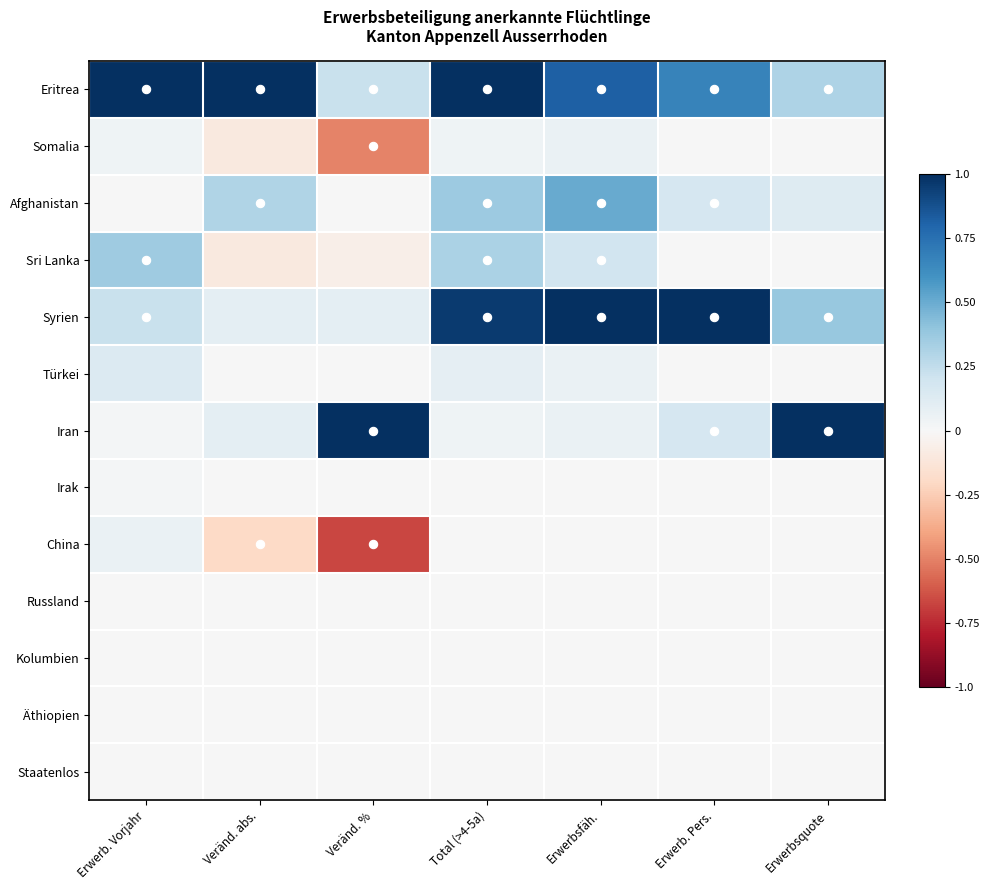

At Erwerbsfäh., list the series in order from largest to smallest.

Syrien, Eritrea, Afghanistan, Sri Lanka, Somalia, Türkei, Iran, Irak, China, Russland, Kolumbien, Äthiopien, Staatenlos